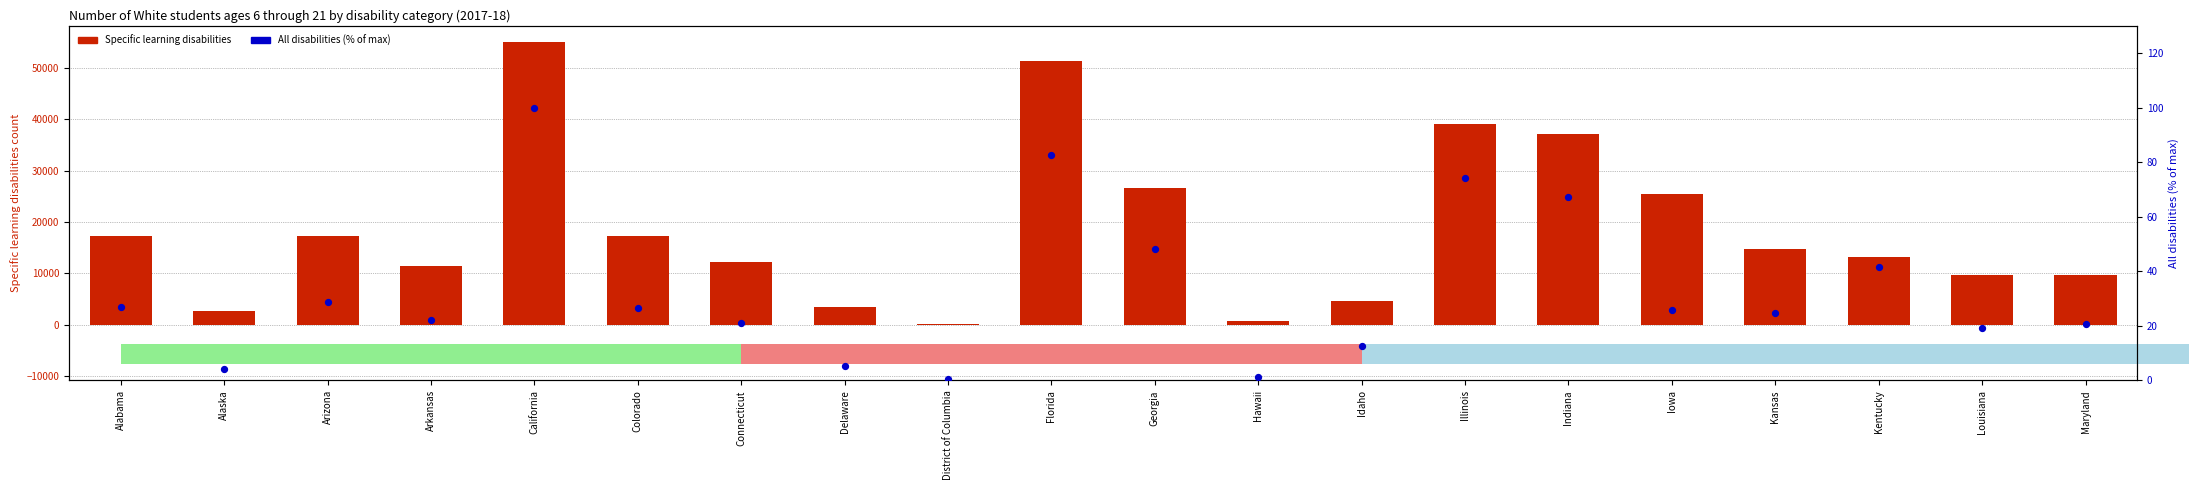

Which series contains the highest Y value?

Specific learning disabilities